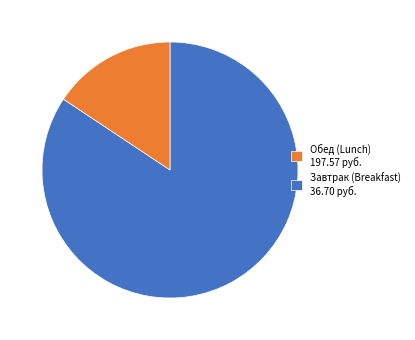

Count the number of slices in the pie.

2